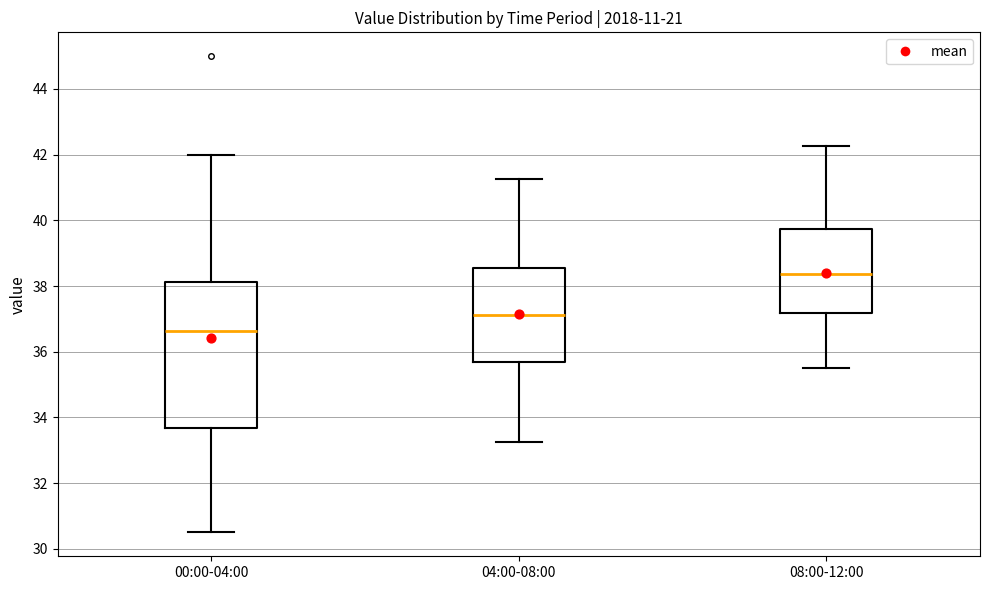

Where is the lower edge of the box for 08:00-12:00 on the y-axis? The values are not printed on the chart, so give them approximately, as read against the axis.

37.2